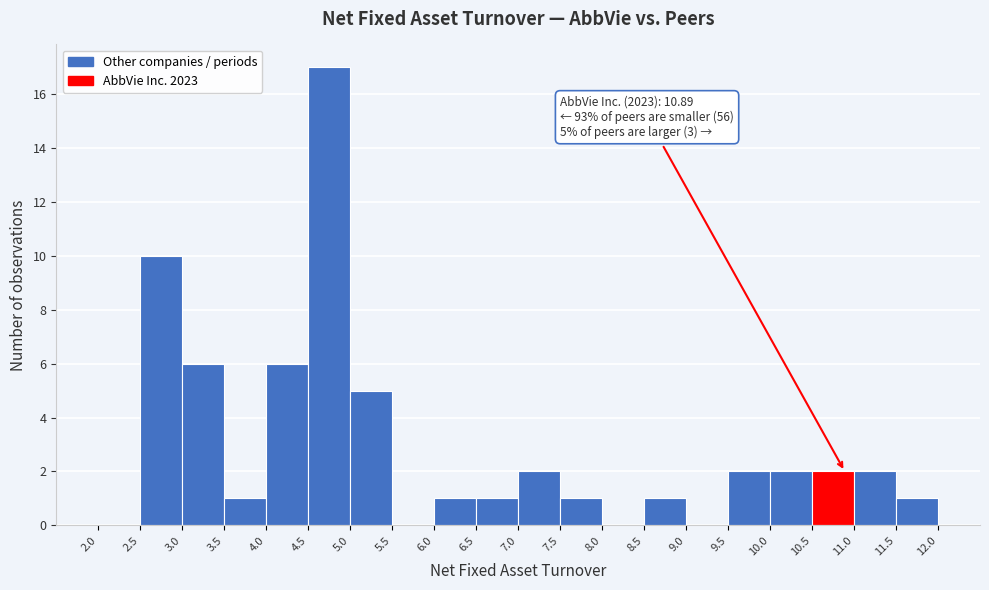

Over which range of the x-axis is the bar tallest?

4.5 to 5.0